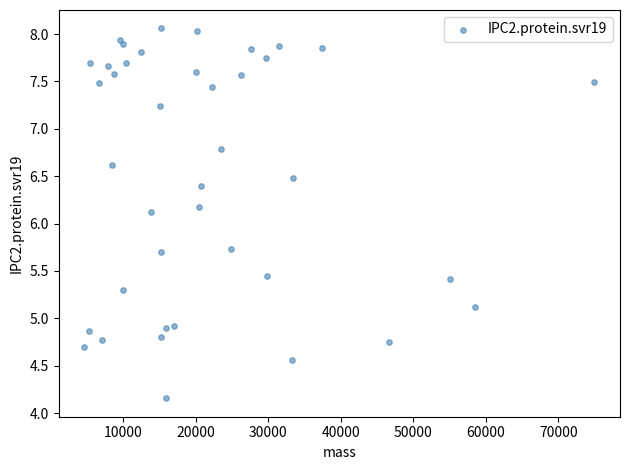

What Y value in the scatter plot is closest to 6?

6.1